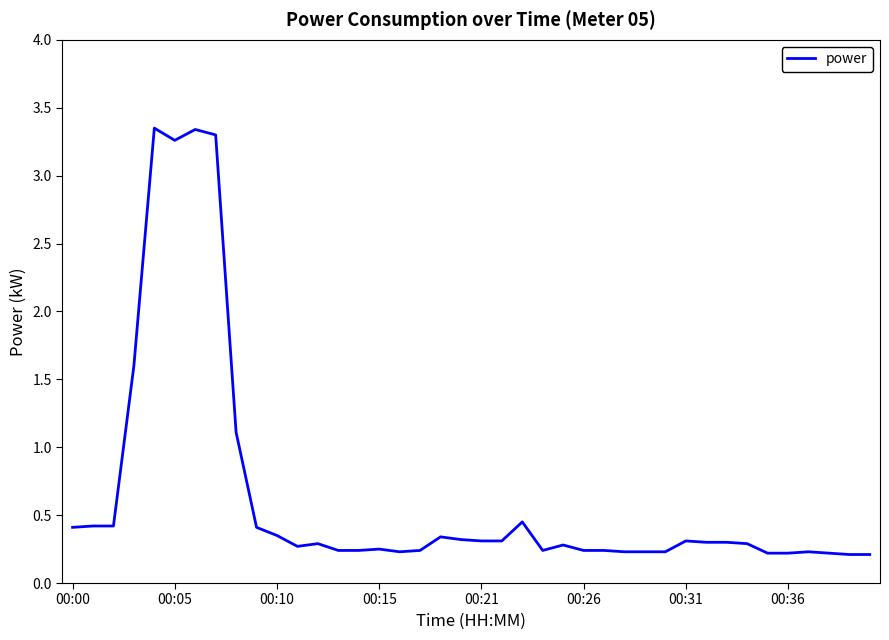

What is the difference between the maximum and minimum values?

3.1